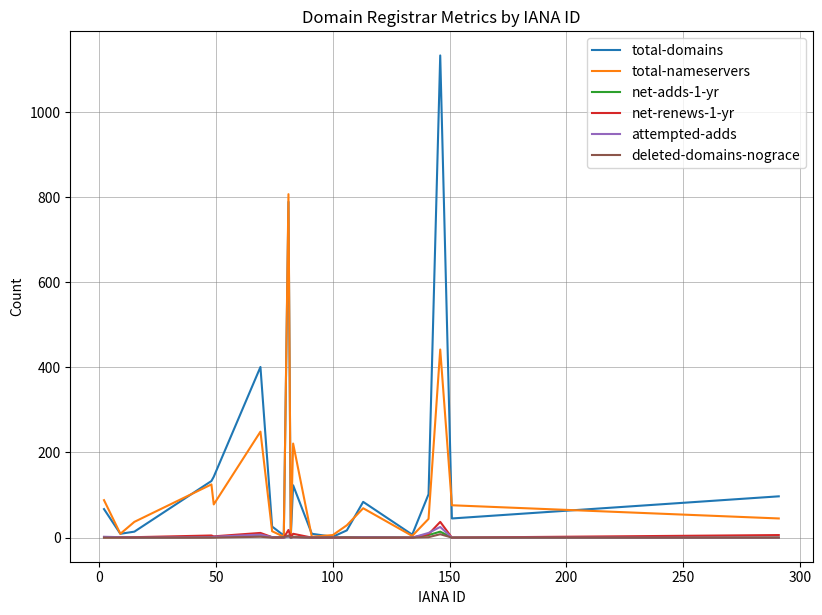

Which series has the largest range (max minus min)?

total-domains